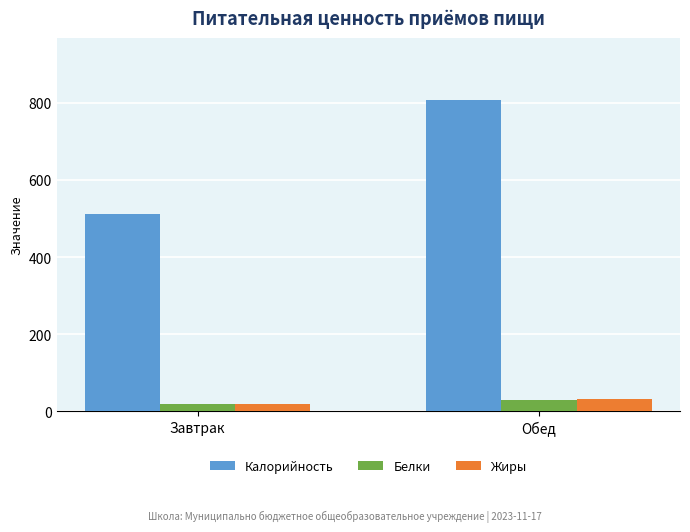

Reading right to left, transcribe all the data shown in this chart.

Калорийность: 806.5	511.5
Белки: 29.4	19.3
Жиры: 31.0	17.6